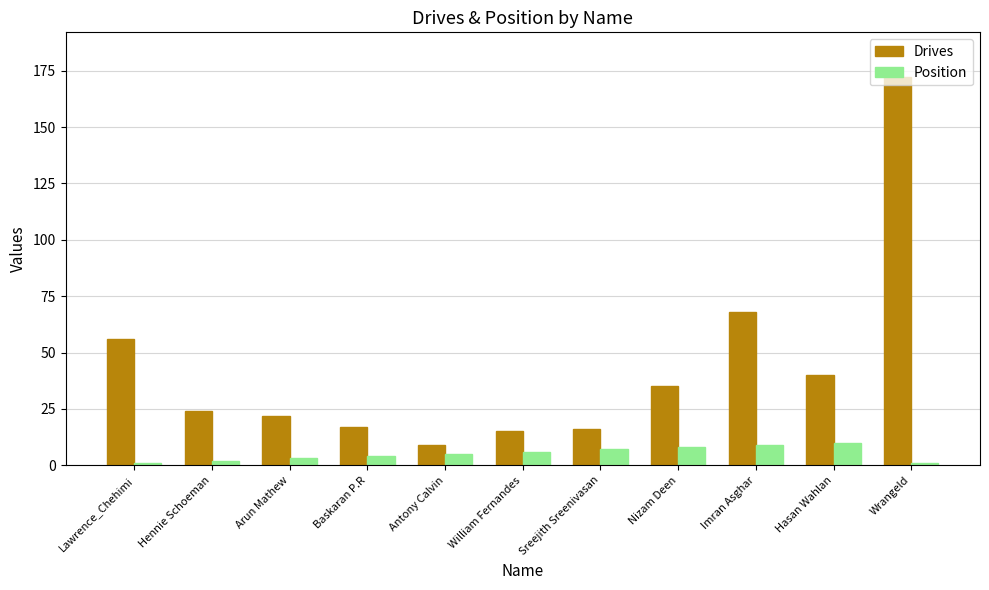

At which label does Drives first exceed 24?

Lawrence_Chehimi